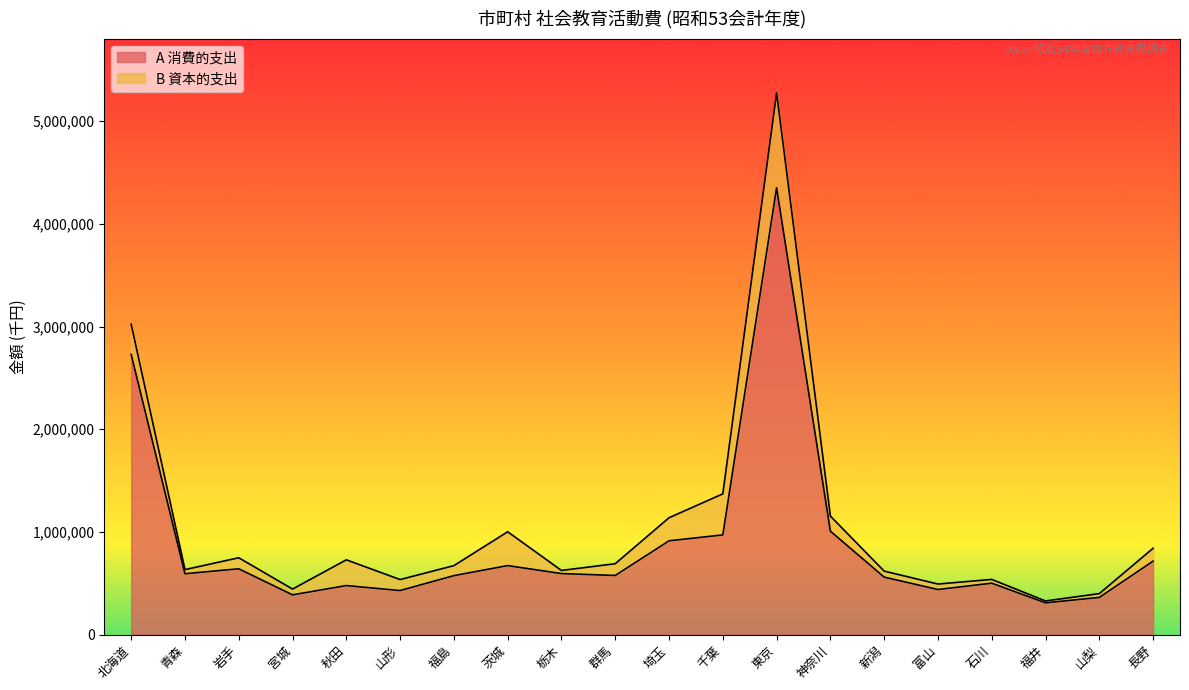

What is the average value?

889913